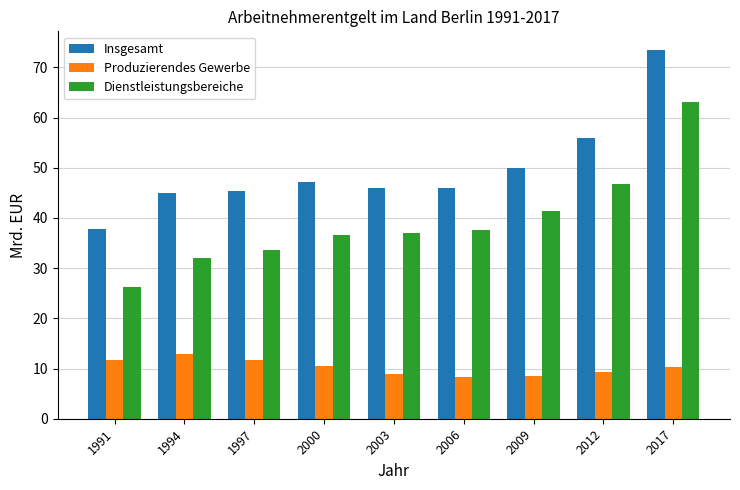

At which label is Insgesamt closest to 55?

2012